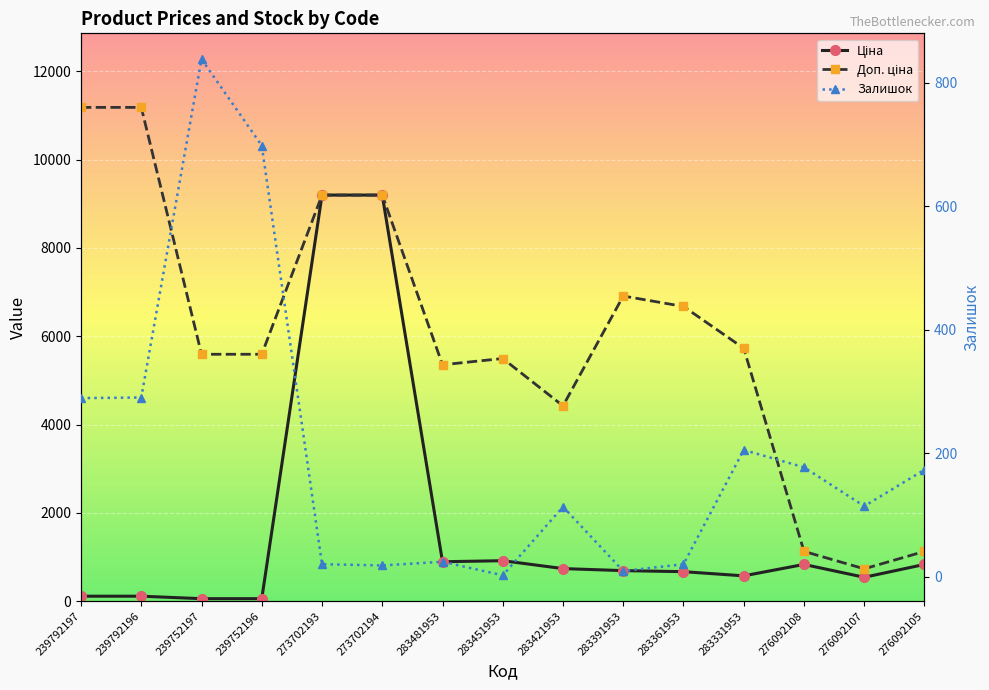

What is the label of the 5th point from the left?

273702193